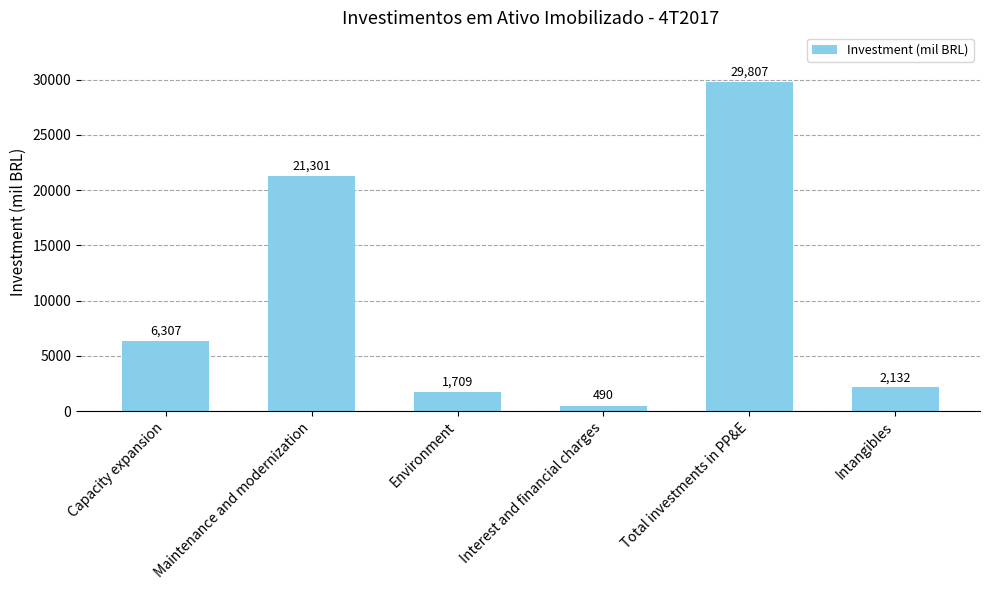

What is the average value?

10291